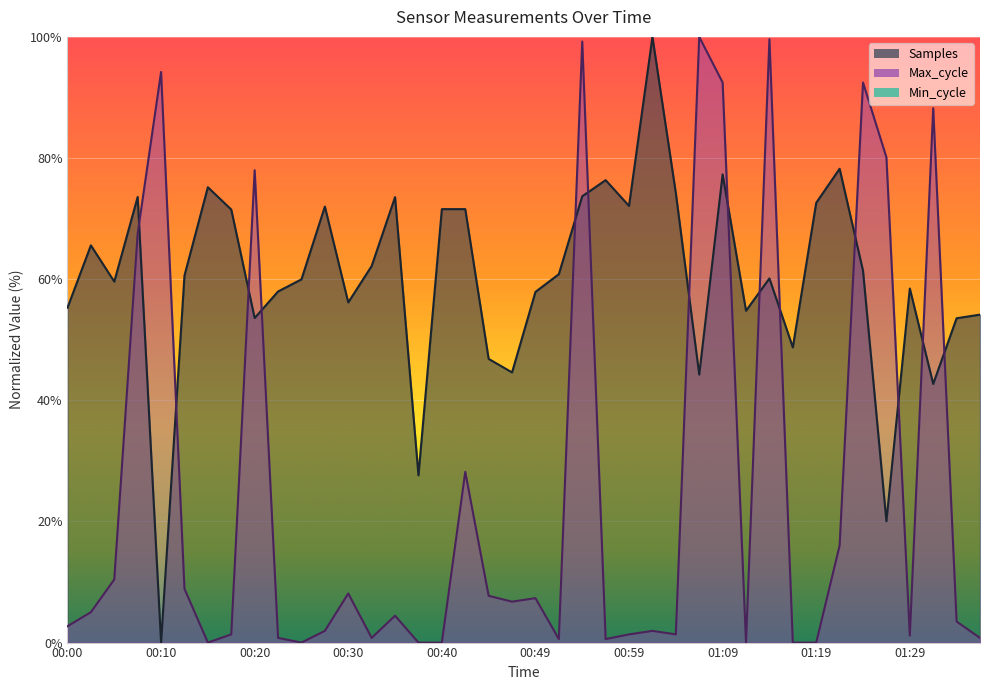

How many interior local peaks does the Samples series have?

11